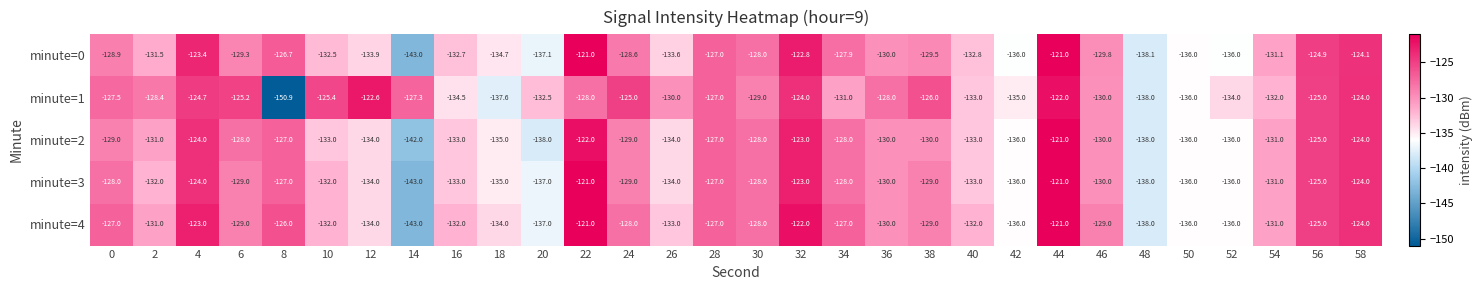

Which series has the widest spread of values?

minute=1